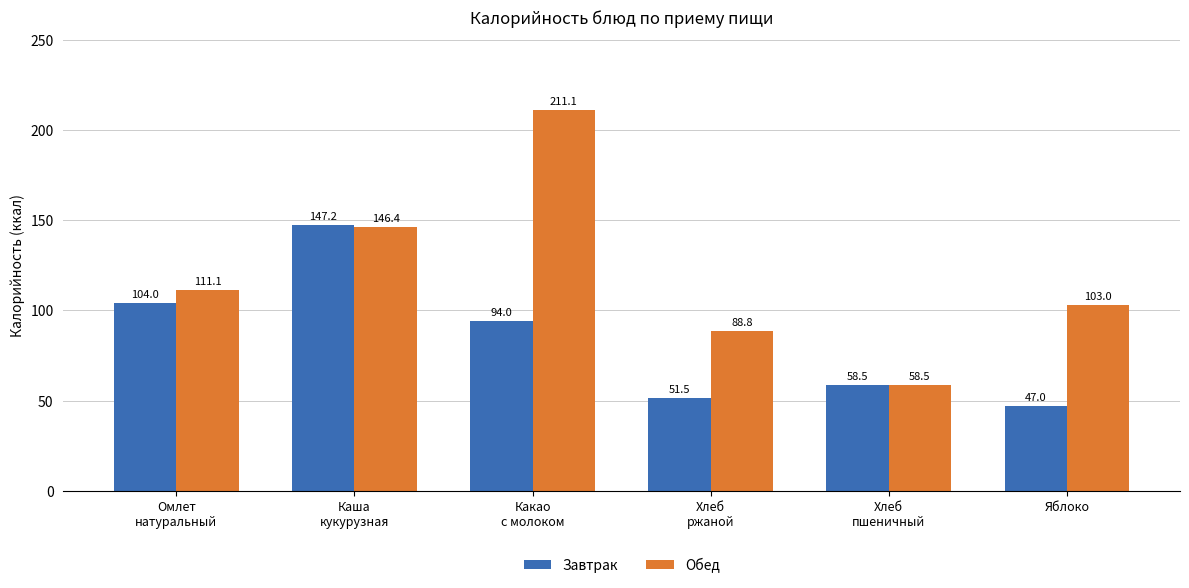

What are all the series names shown in the legend?

Завтрак, Обед